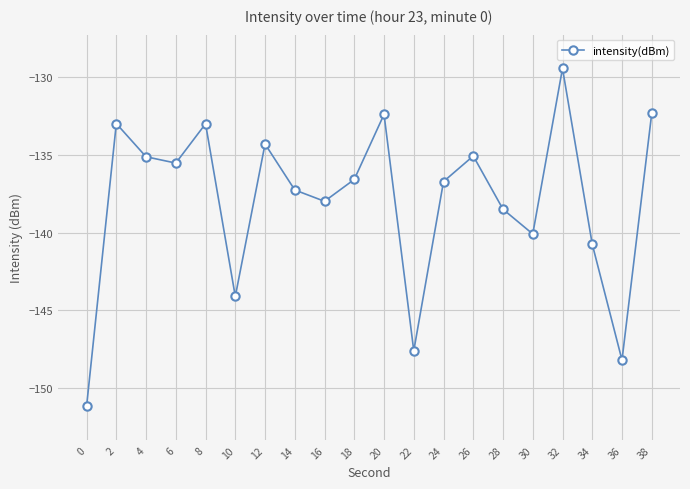

What is the approximate value at 4?

-135.1